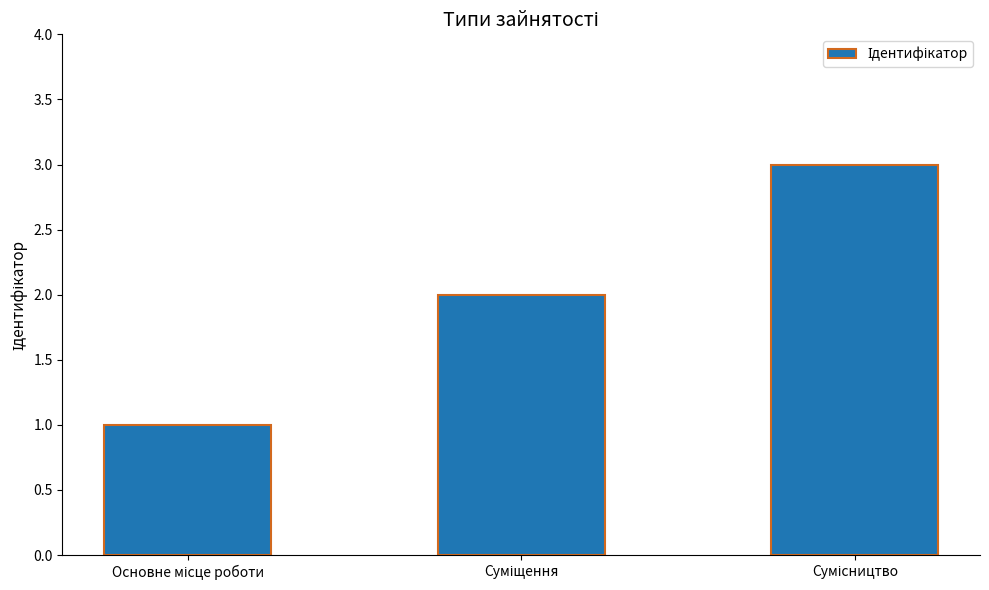

What is the difference between the second highest and minimum values?

1